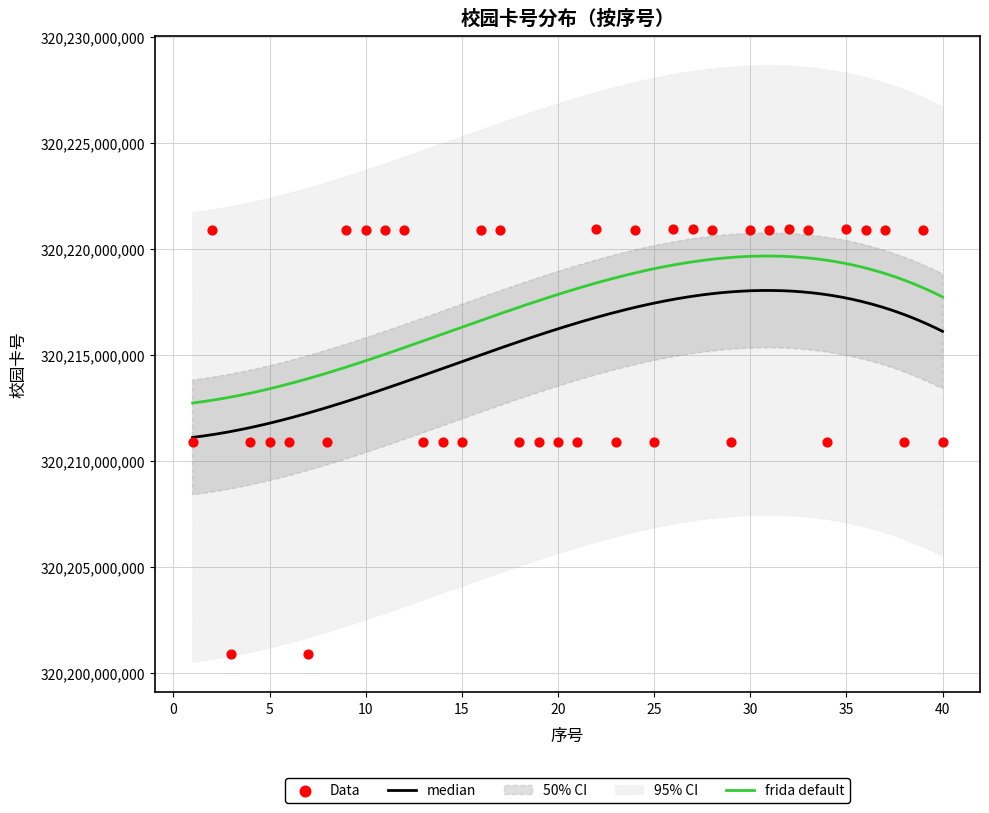

Between 20 and 30, which is larger?

30